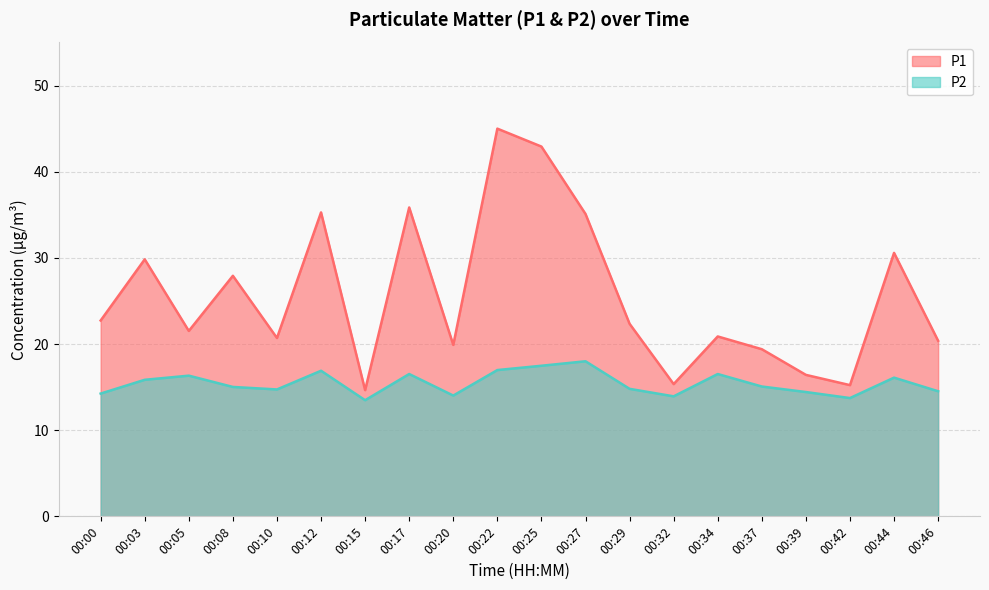

Which series has the largest range (max minus min)?

P1